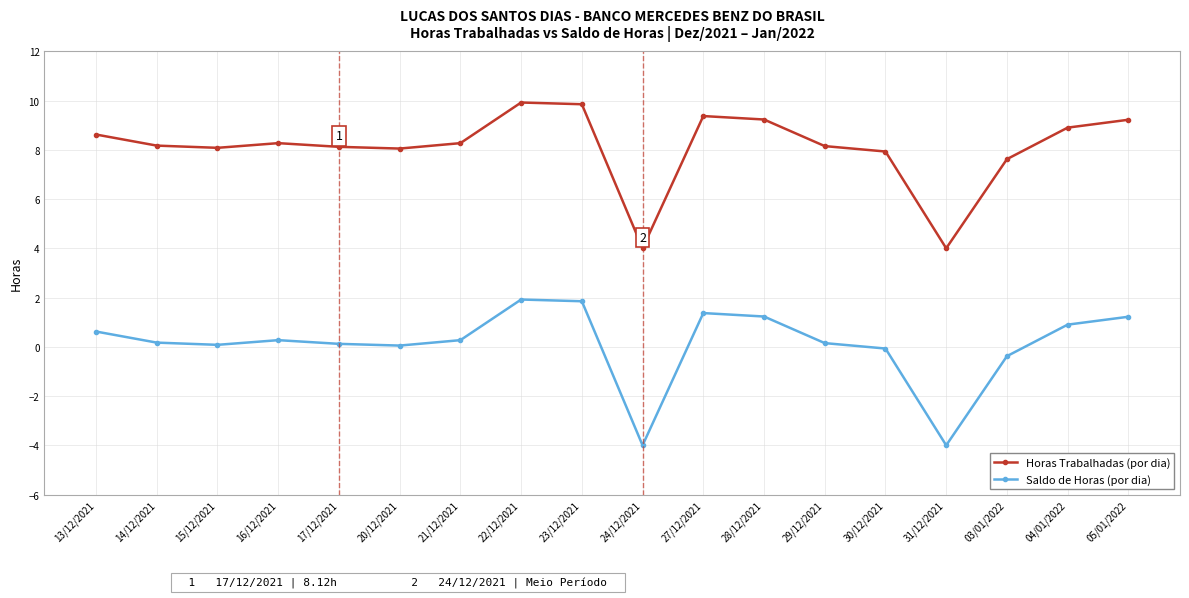

What is the sum of all Horas Trabalhadas (por dia) values?

145.8